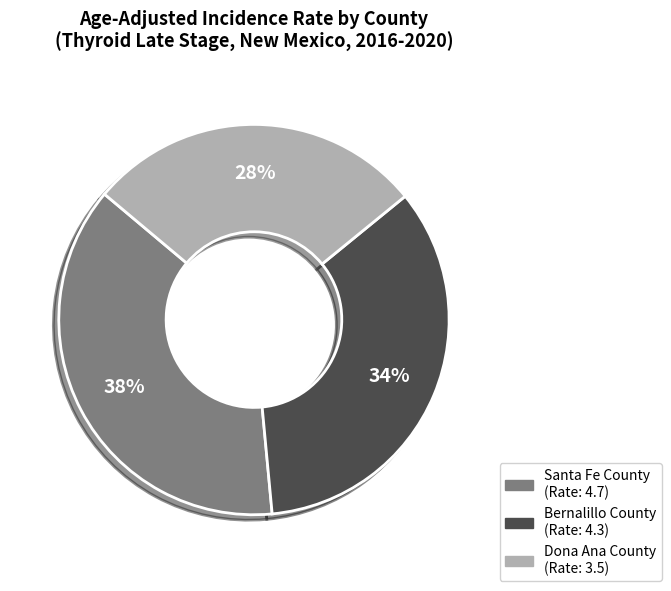

To the nearest percent, what is the average slice percentage?

33%